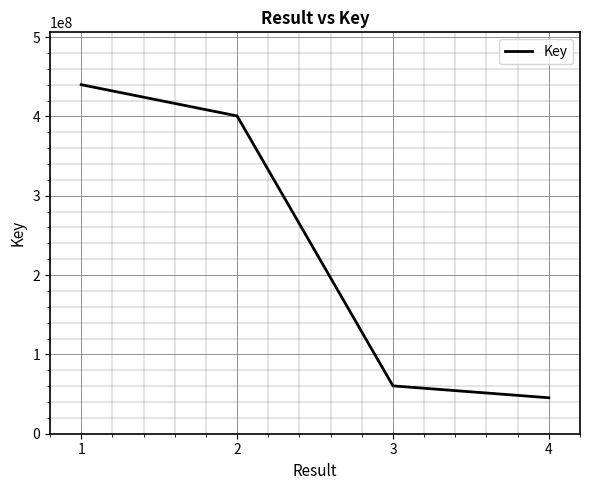

List the labels in order of value, smallest first.

4, 3, 2, 1